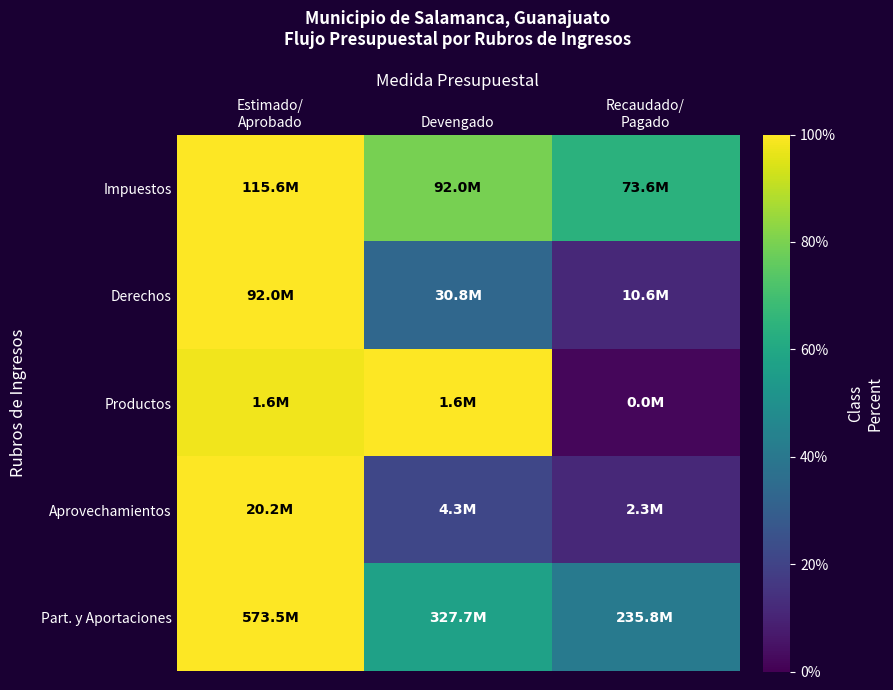

What is the minimum value shown in the chart?

1.8